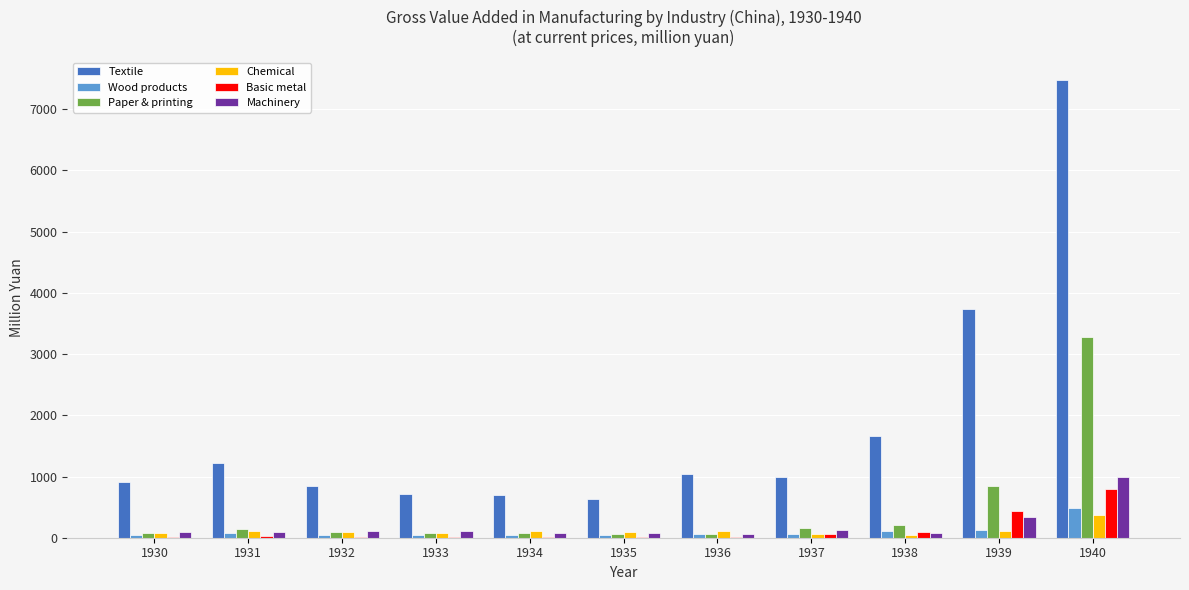

What is the greatest value displayed?

7480.5